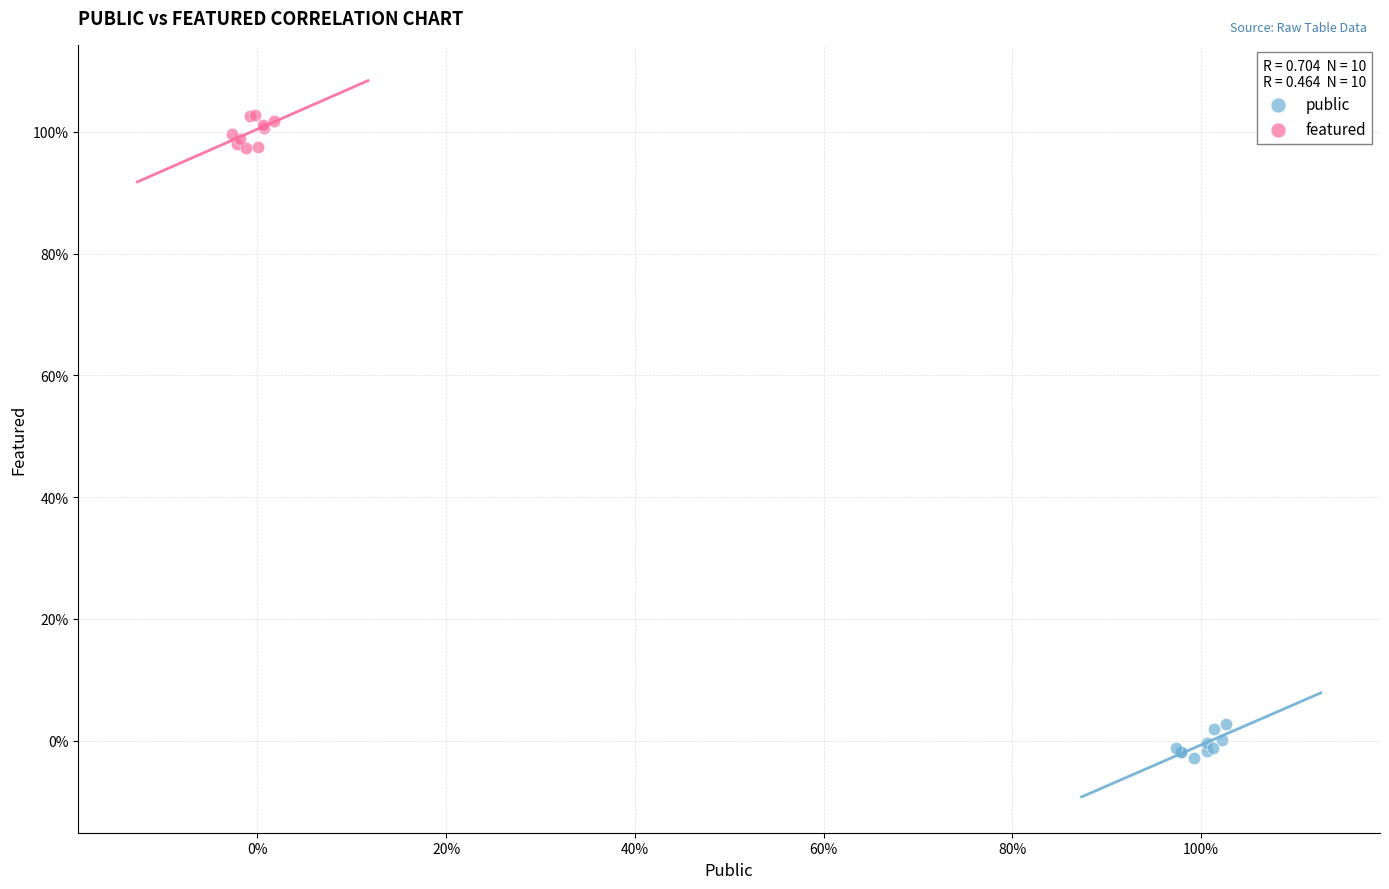

Which series reaches the maximum Y coordinate?

featured